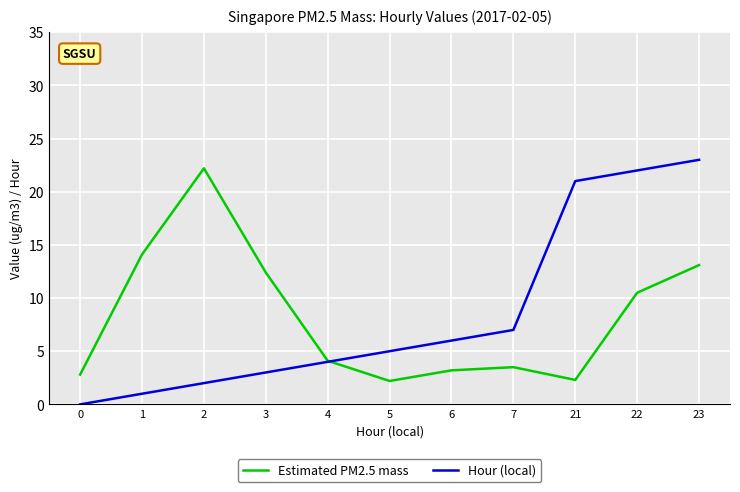

The value of Hour (local) at 7 is 7.0. True or false?

True